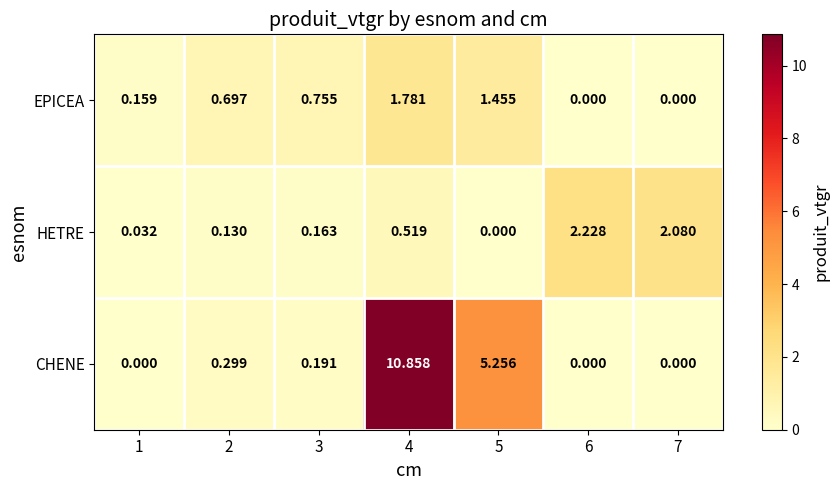

How many categories are shown in the chart?

7